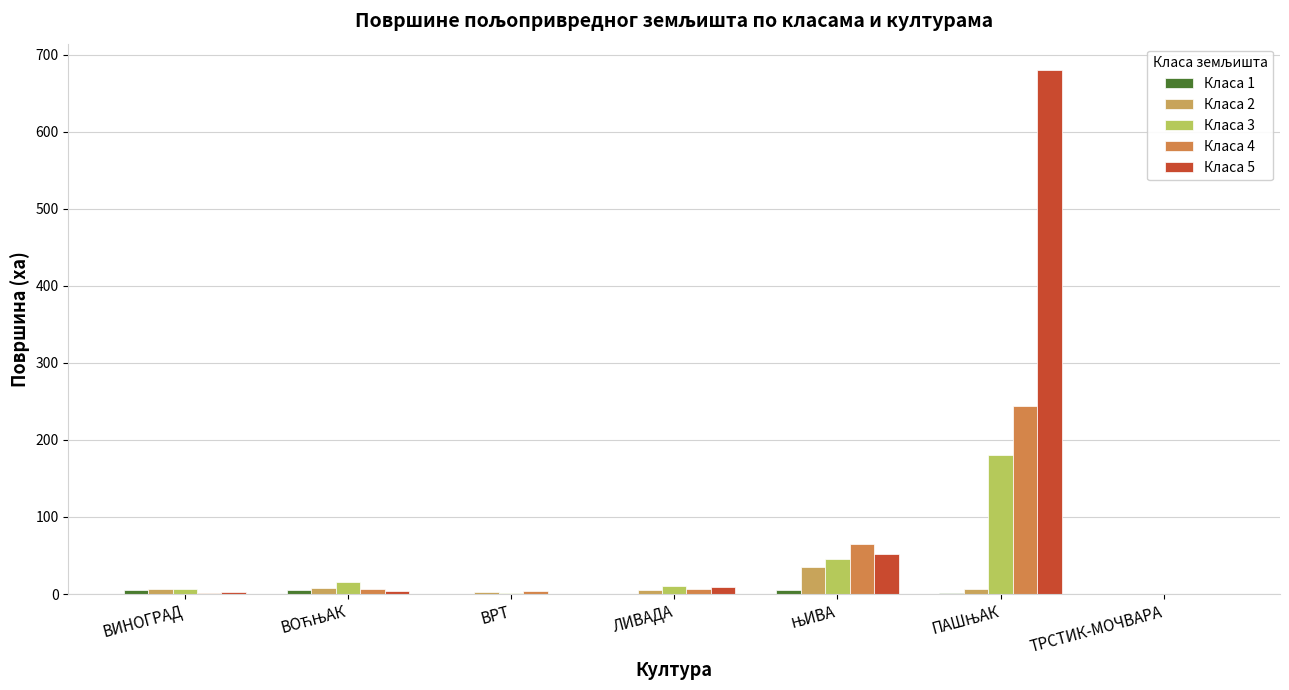

True or false: Класа 5 has a value of -471.0 at ВРТ.

False